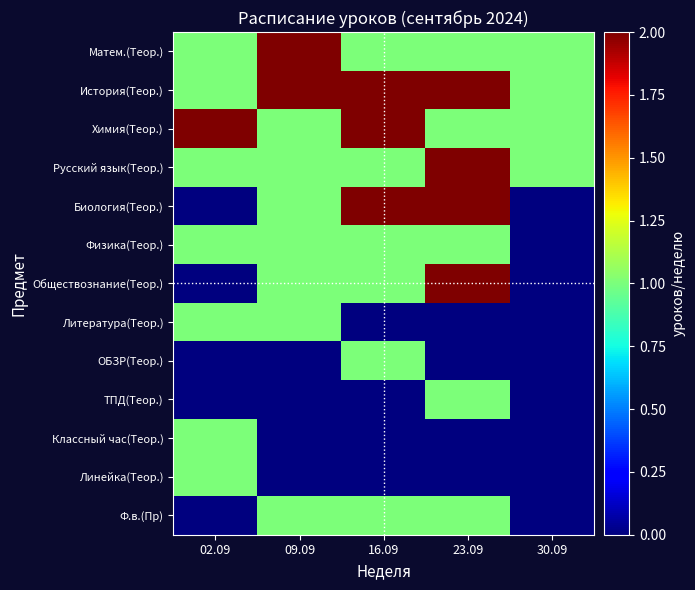

List the series in order of their peak value, lowest first.

Физика(Теор.), Литература(Теор.), ОБЗР(Теор.), ТПД(Теор.), Классный час(Теор.), Линейка(Теор.), Ф.в.(Пр), Матем.(Теор.), История(Теор.), Химия(Теор.), Русский язык(Теор.), Биология(Теор.), Обществознание(Теор.)